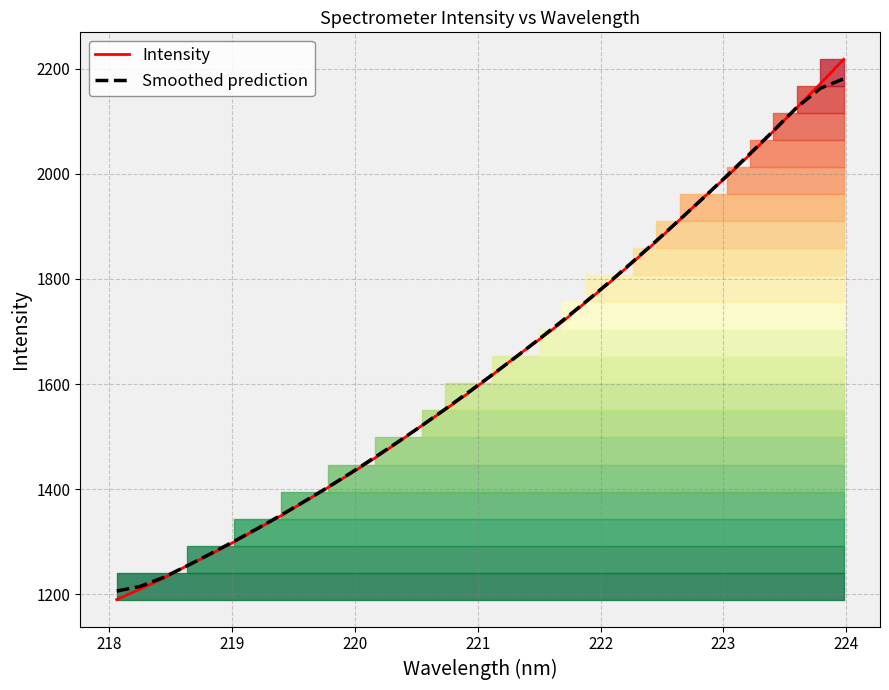

How many data points does each series have?

32